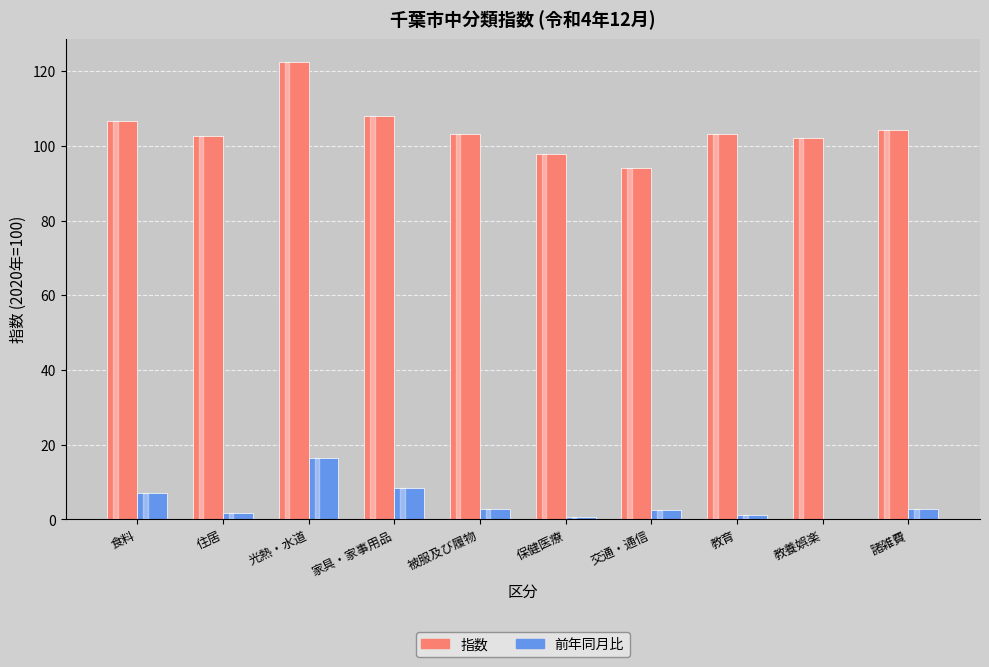

What is the sum of all 指数 values?

1044.5